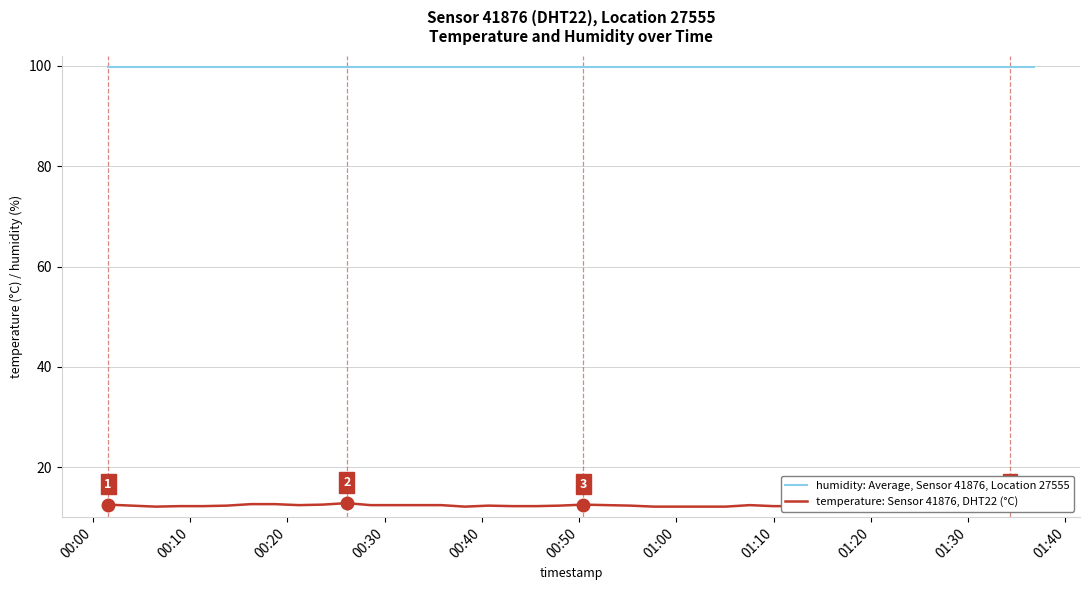

Which series has the largest total across all categories?

humidity: Average, Sensor 41876, Location 27555